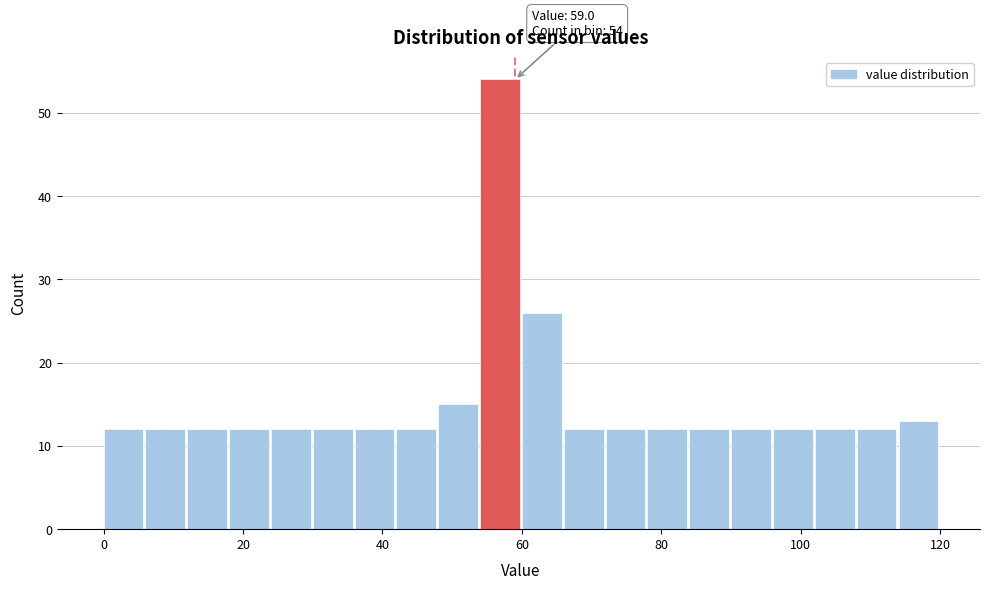

Read against the x-axis, roughly where is the centre of the tallest bar?

56